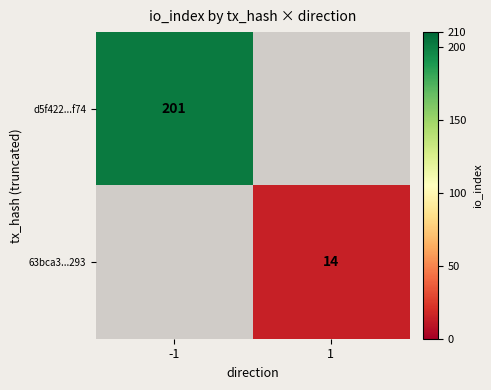

Is the value of 63bca3...293 at 1 greater than the value of d5f422...f74 at -1?

No